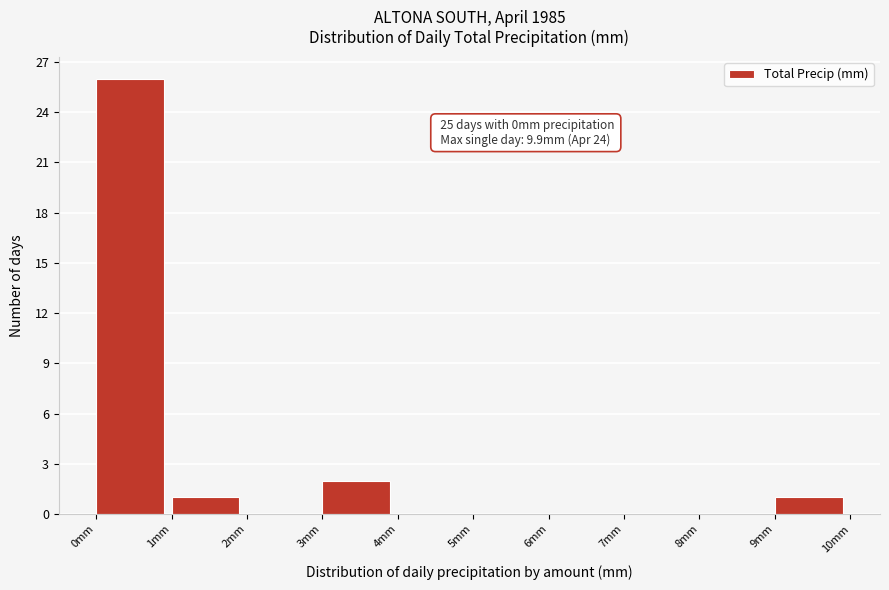

Which range on the x-axis has the tallest bar?

0 to 1